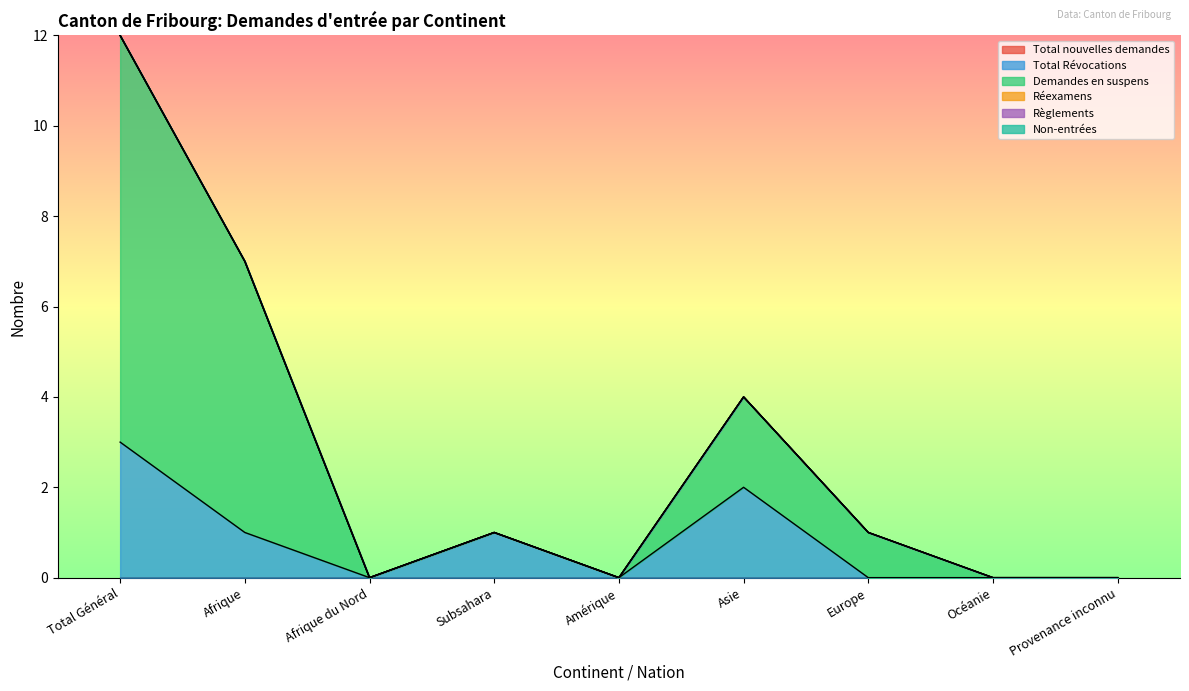

What is the sum of all Demandes en suspens values?

18